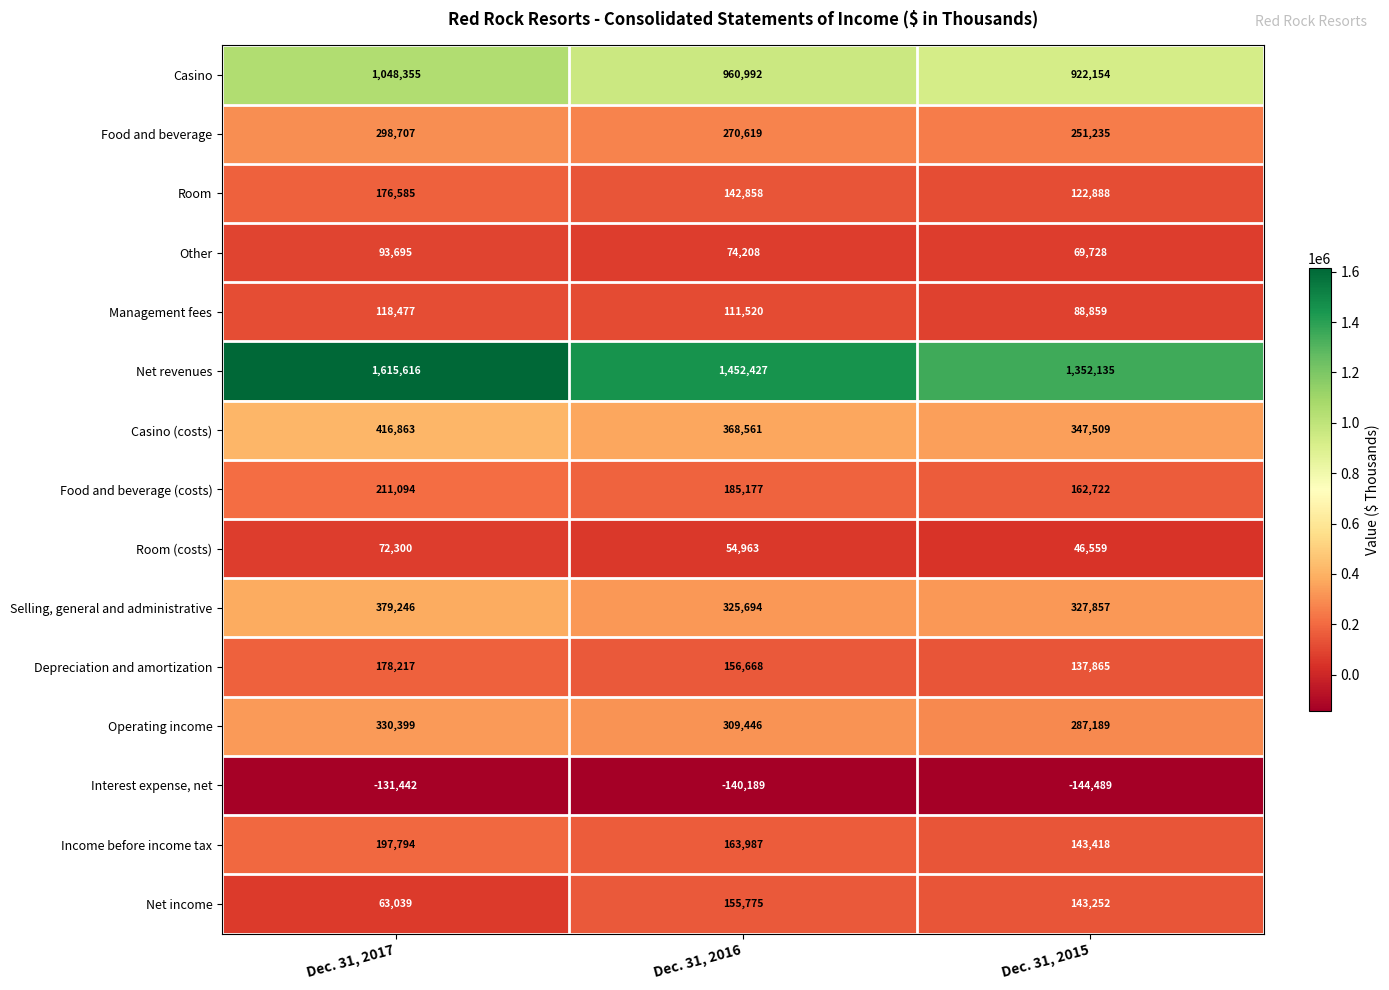

Rank the series at Dec. 31, 2015 from highest to lowest value.

Net revenues, Casino, Casino (costs), Selling, general and administrative, Operating income, Food and beverage, Food and beverage (costs), Income before income tax, Net income, Depreciation and amortization, Room, Management fees, Other, Room (costs), Interest expense, net